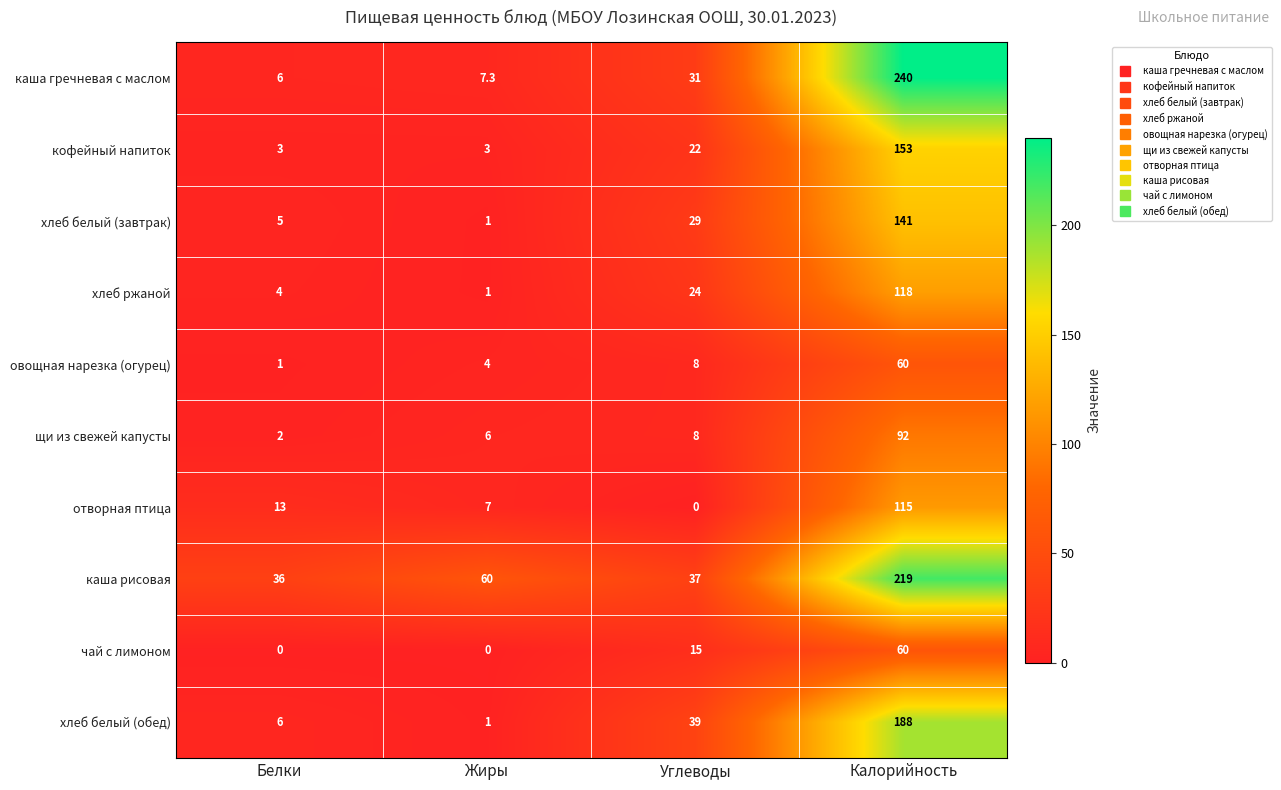

What is the total value across all series at Калорийность?

1386.0